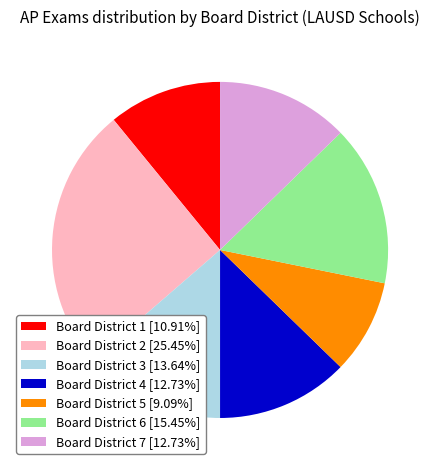

Is the sum of Board District 5 [9.09%] and Board District 6 [15.45%] greater than half?

No